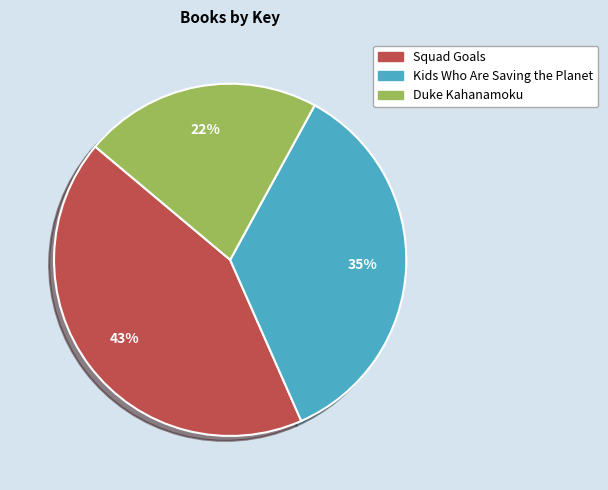

Rank the categories by value from lowest to highest.

Duke Kahanamoku, Kids Who Are Saving the Planet, Squad Goals